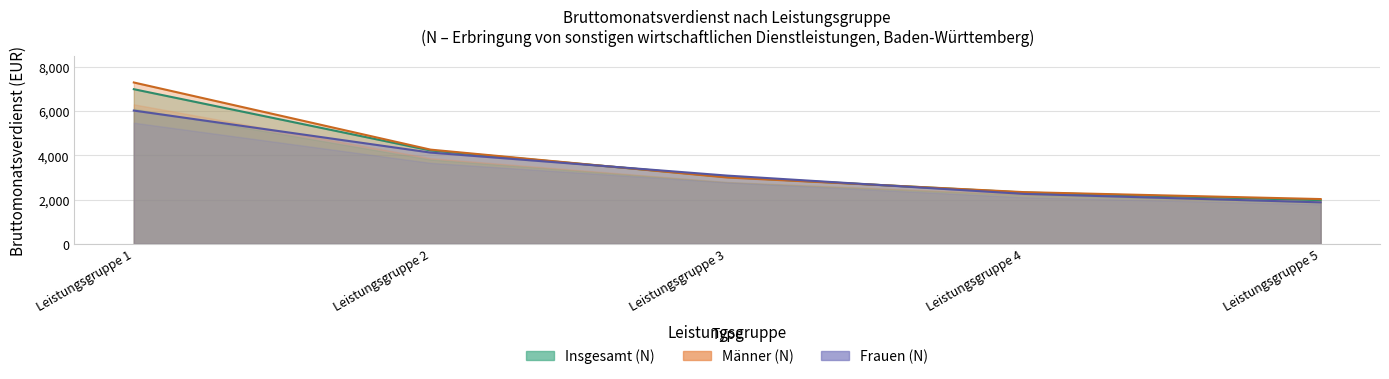

How many lines are shown in the chart?

3